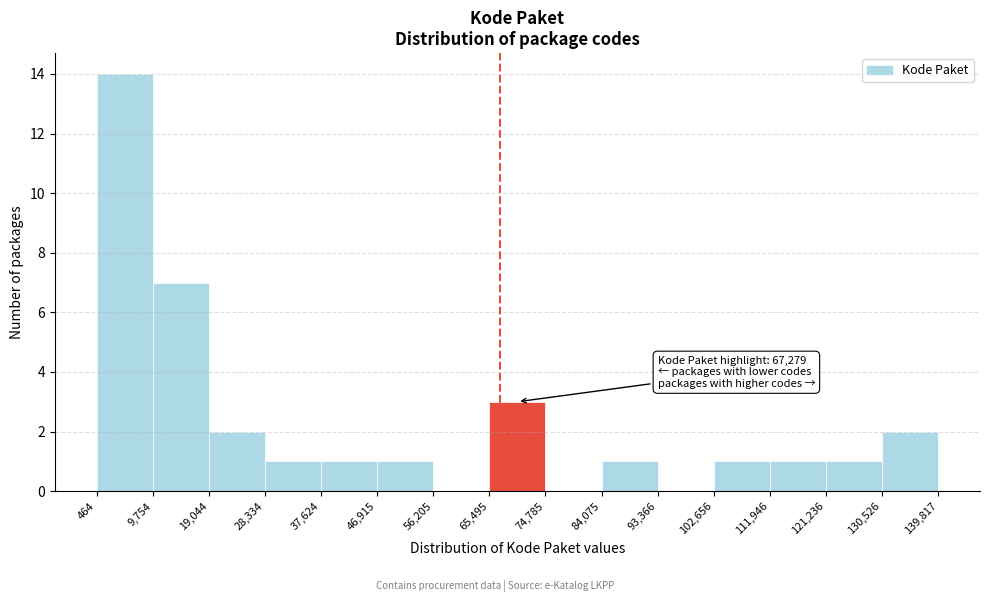

Over which range of the x-axis is the bar tallest?

464 to 9,754